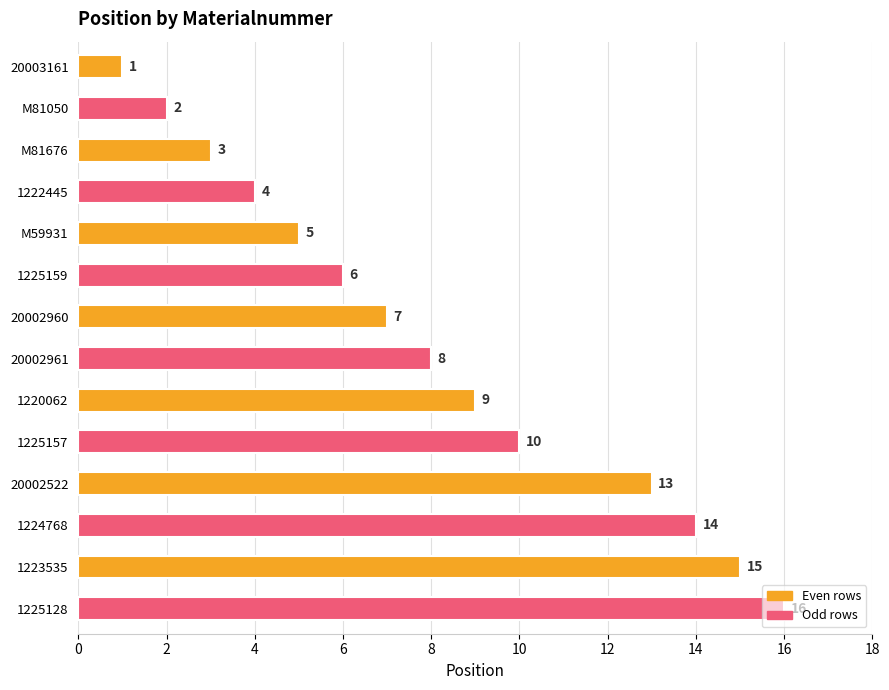

List the labels in order of value, largest first.

1225128, 1223535, 1224768, 20002522, 1225157, 1220062, 20002961, 20002960, 1225159, M59931, 1222445, M81676, M81050, 20003161